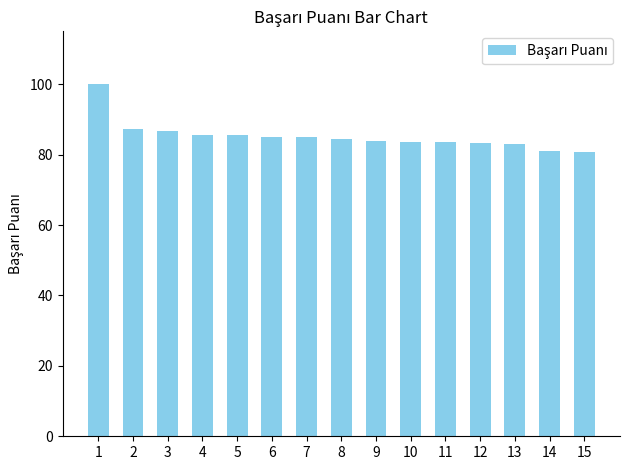

Which label corresponds to the largest value in the chart?

1